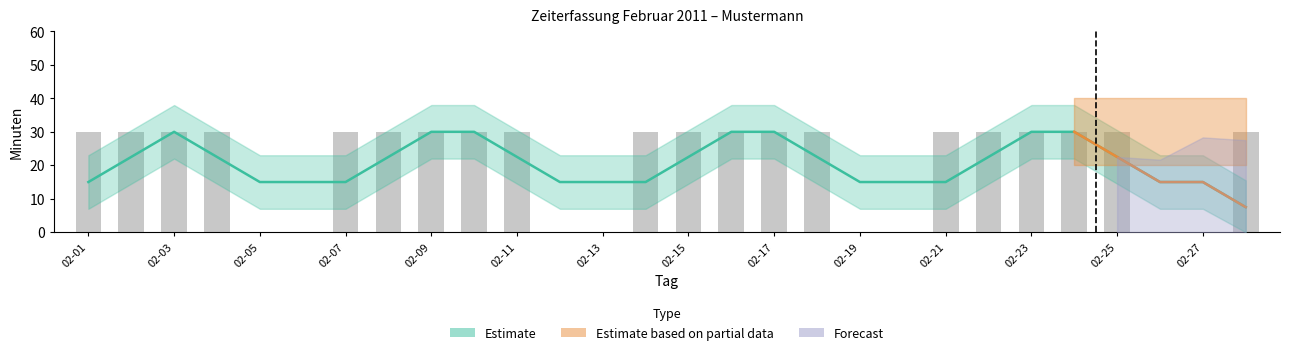

Rank the categories by value from lowest to highest.

2011-02-05, 2011-02-06, 2011-02-12, 2011-02-13, 2011-02-19, 2011-02-20, 2011-02-26, 2011-02-27, 2011-02-01, 2011-02-02, 2011-02-03, 2011-02-04, 2011-02-07, 2011-02-08, 2011-02-09, 2011-02-10, 2011-02-11, 2011-02-14, 2011-02-15, 2011-02-16, 2011-02-17, 2011-02-18, 2011-02-21, 2011-02-22, 2011-02-23, 2011-02-24, 2011-02-25, 2011-02-28